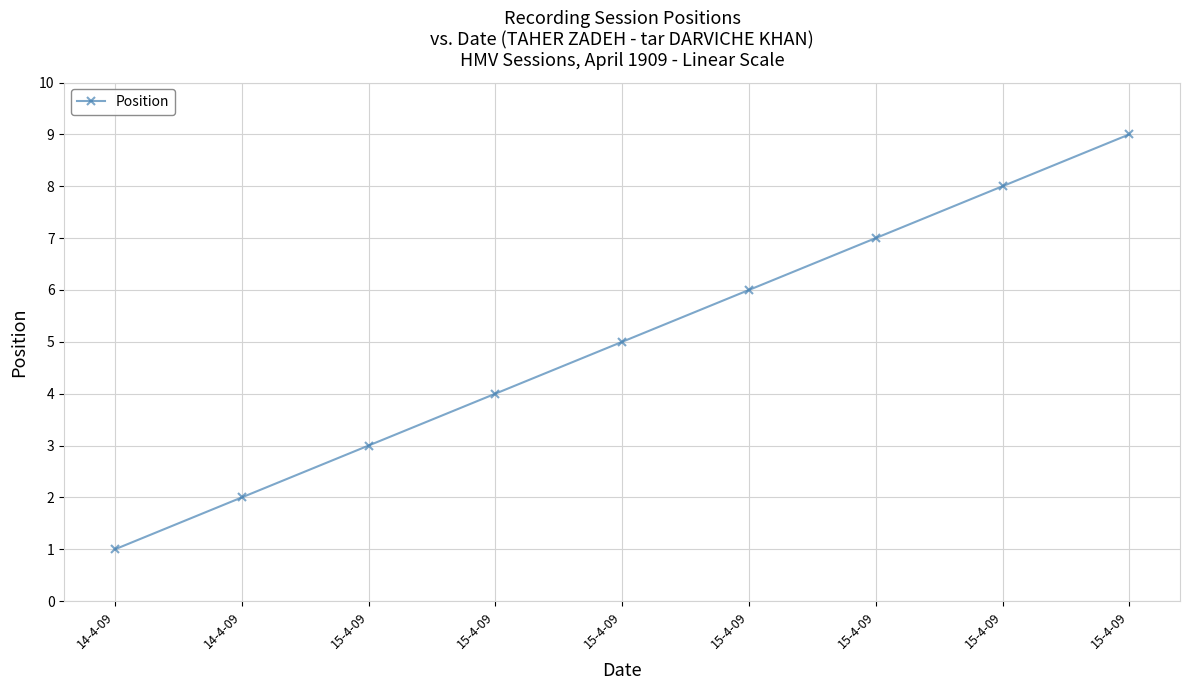

What is the label of the 7th point from the right?

15-4-09